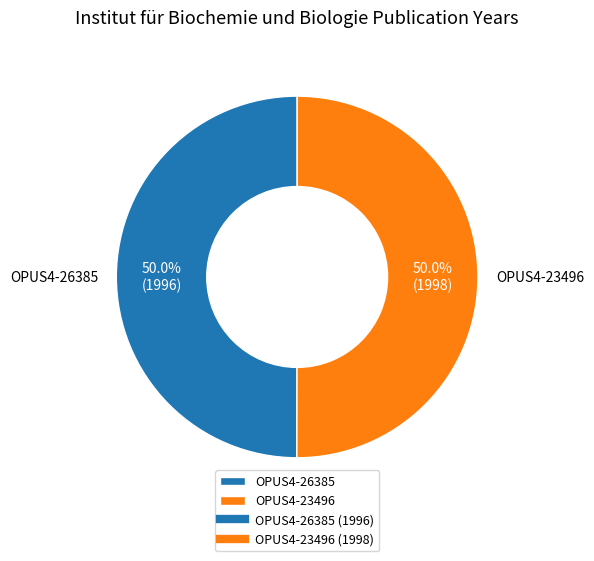

To the nearest percent, what percentage of the pie is OPUS4-26385?

50%